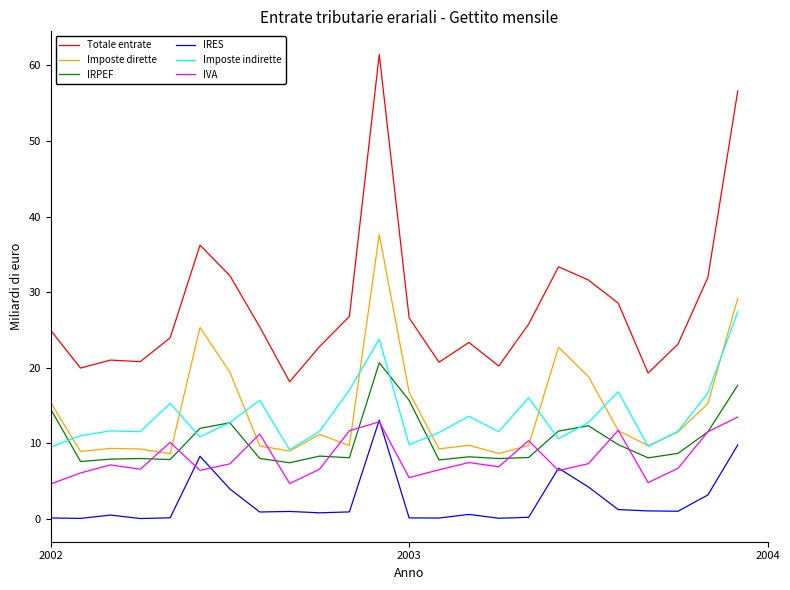

True or false: IRES and IRPEF cross at least once.

False